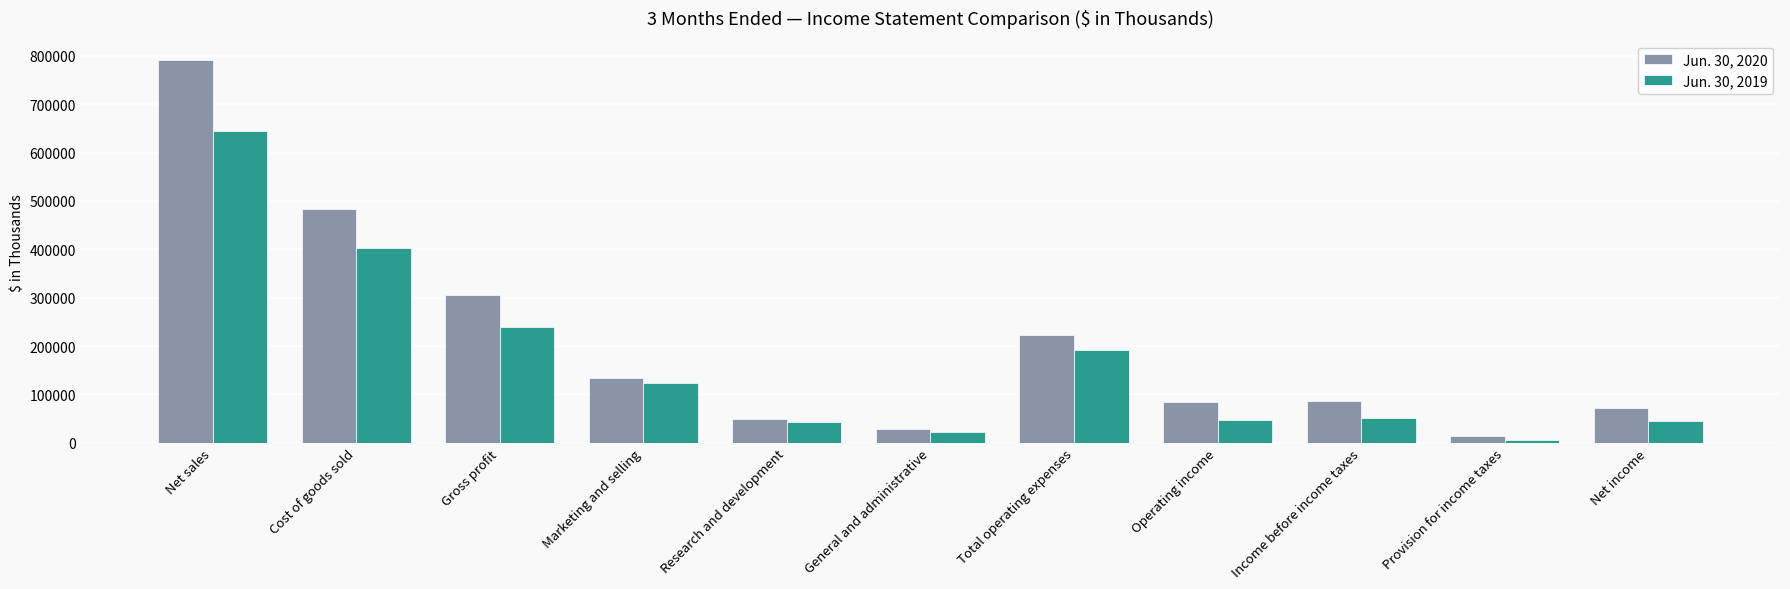

At which label does Jun. 30, 2020 reach its peak?

Net sales